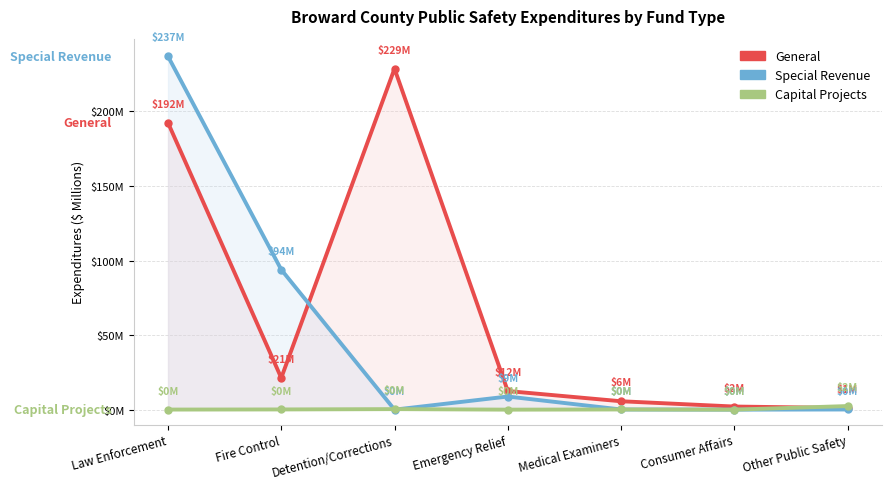

The value of General at Detention/Corrections is 112.5. True or false?

False